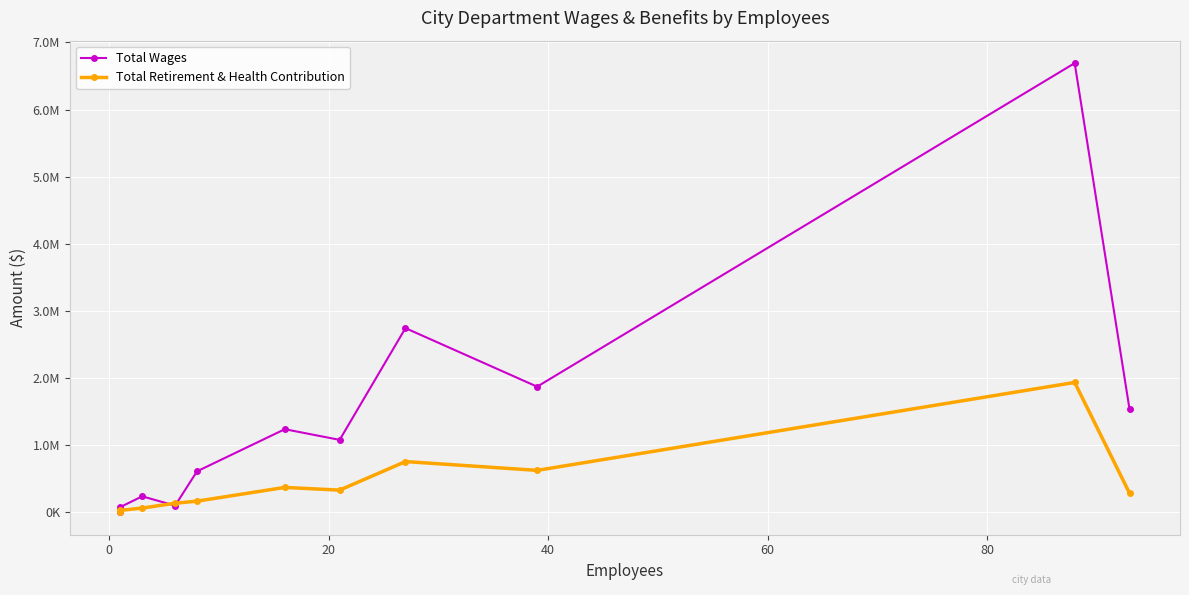

List the series in order of their peak value, highest first.

Total Wages, Total Retirement & Health Contribution